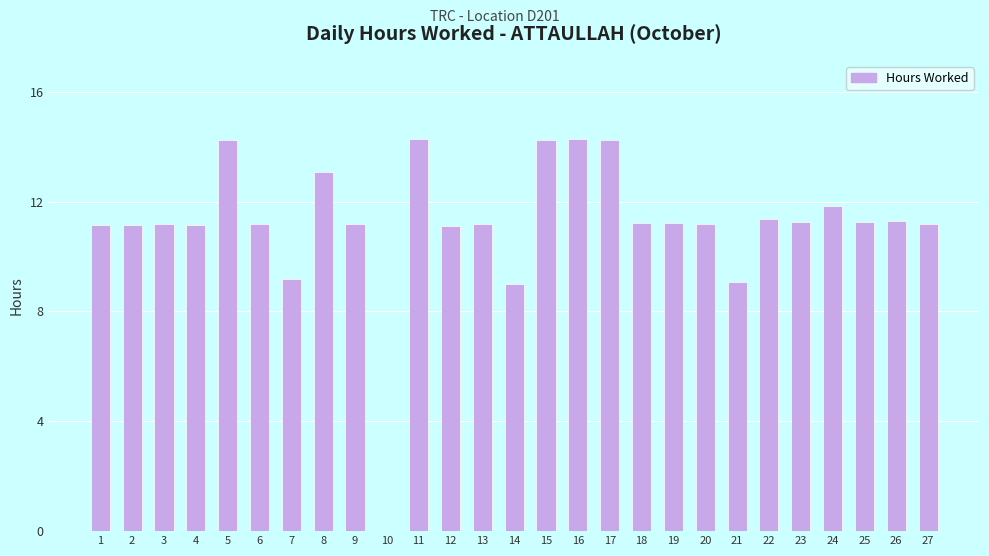

Where does the data first go above 11?

1